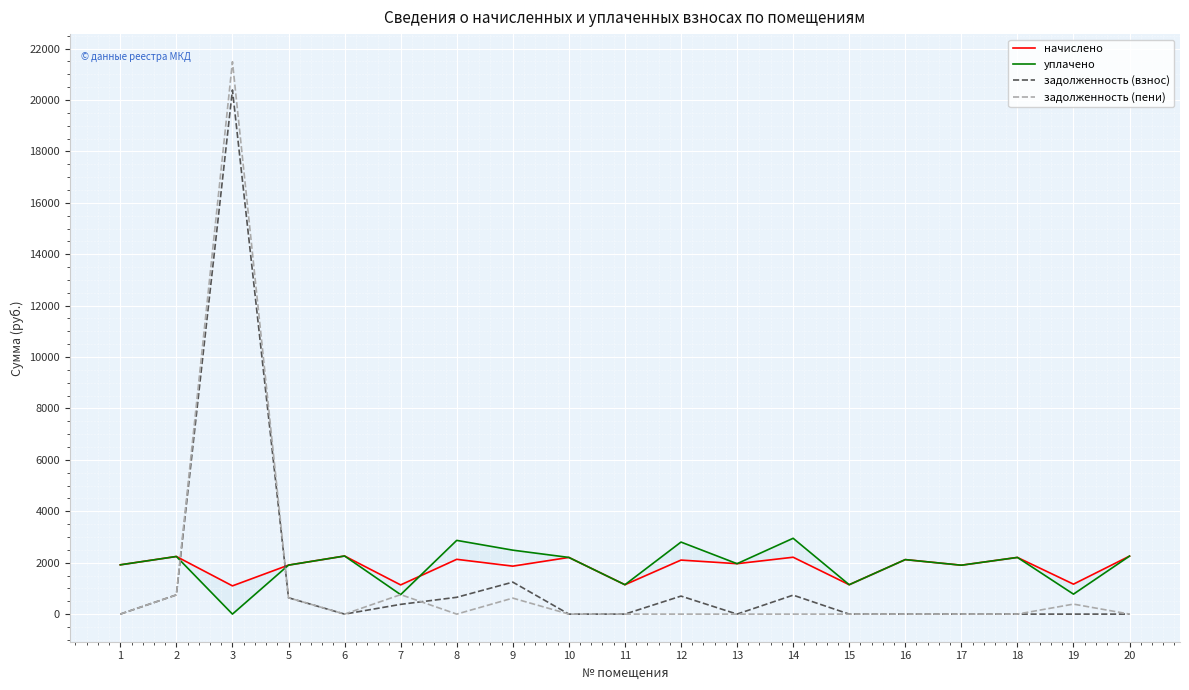

The начислено series shows 3604.9 at 20. True or false?

False